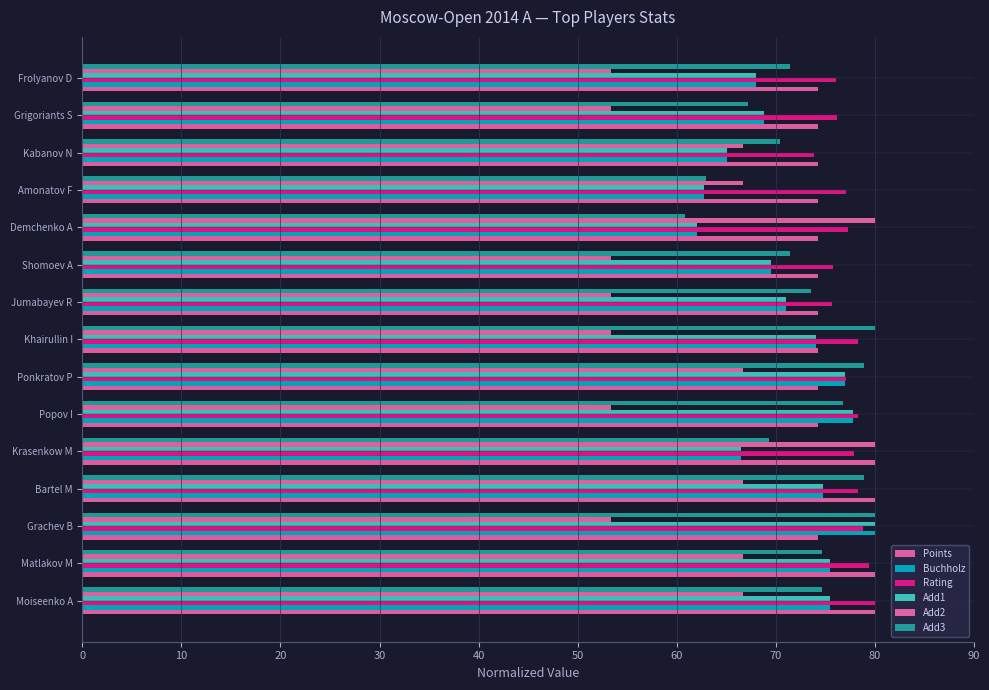

At how many categories does at least one series exceed 56?

15